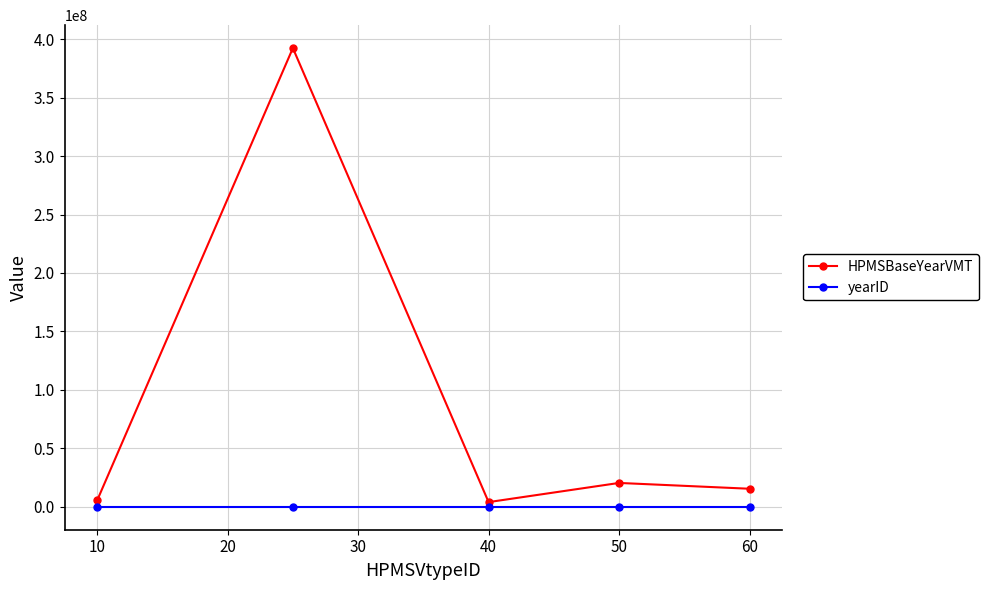

List the series in order of their peak value, highest first.

HPMSBaseYearVMT, yearID